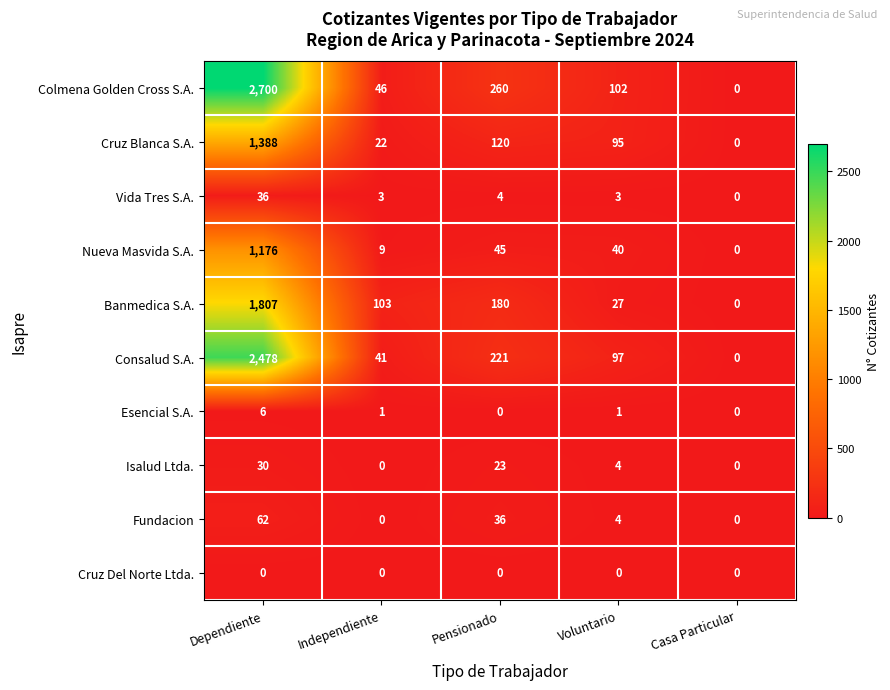

Which series changed the most between Voluntario and Casa Particular?

Colmena Golden Cross S.A.